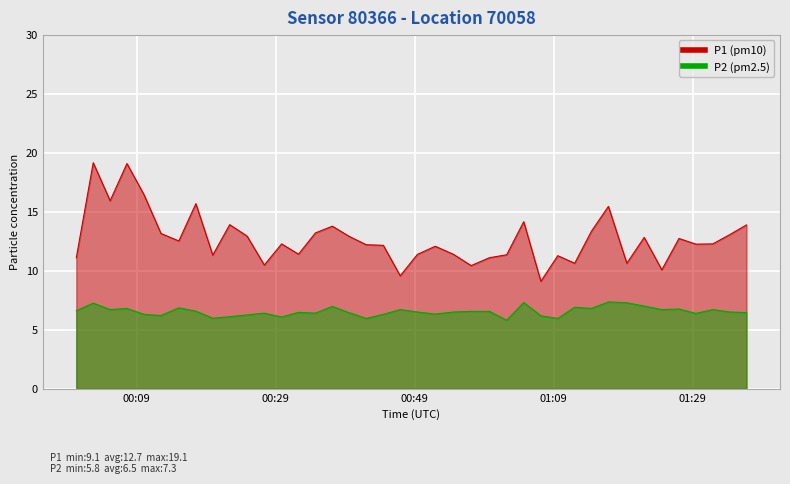

True or false: P1 and P2 intersect in this chart.

False